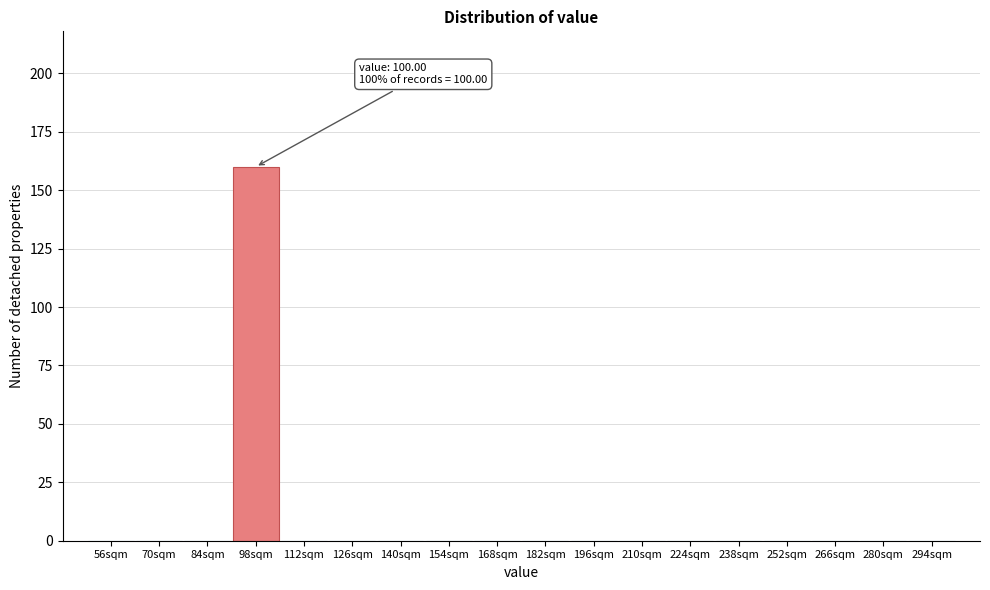

Reading left to right, transcribe all the data shown in this chart.

56sqm=0	70sqm=0	84sqm=0	98sqm=160	112sqm=0	126sqm=0	140sqm=0	154sqm=0	168sqm=0	182sqm=0	196sqm=0	210sqm=0	224sqm=0	238sqm=0	252sqm=0	266sqm=0	280sqm=0	294sqm=0